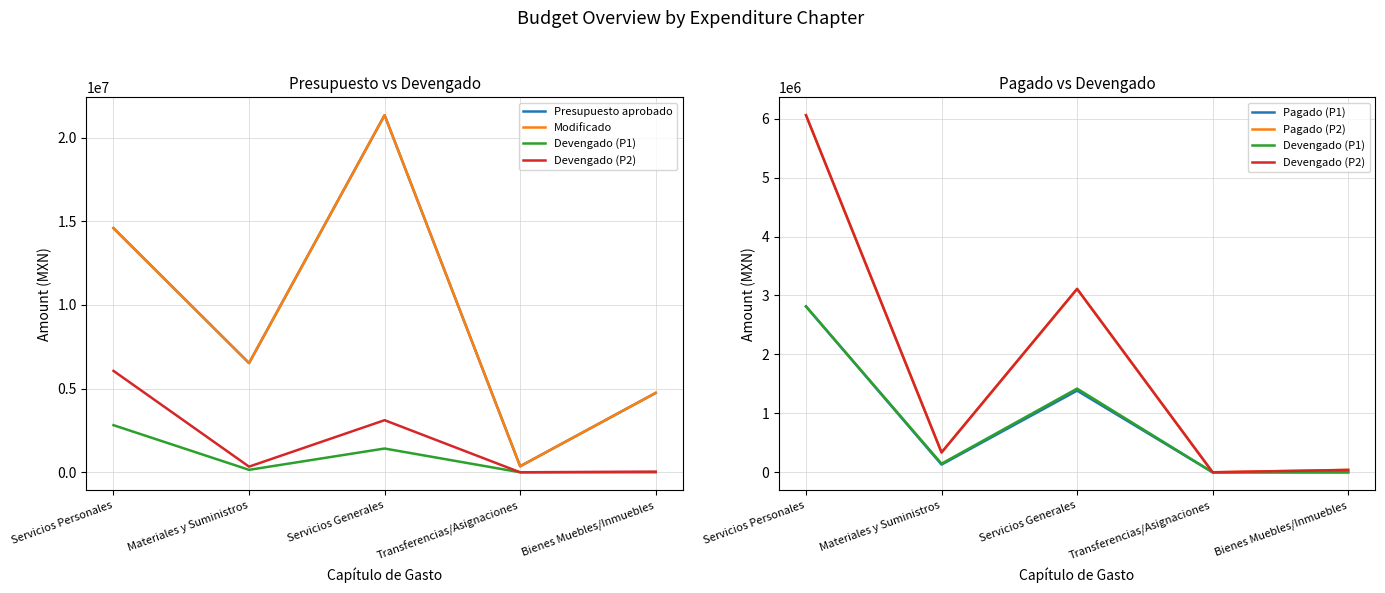

What are all the series names shown in the legend?

Presupuesto aprobado, Modificado, Devengado (P1), Devengado (P2), Pagado (P1), Pagado (P2)